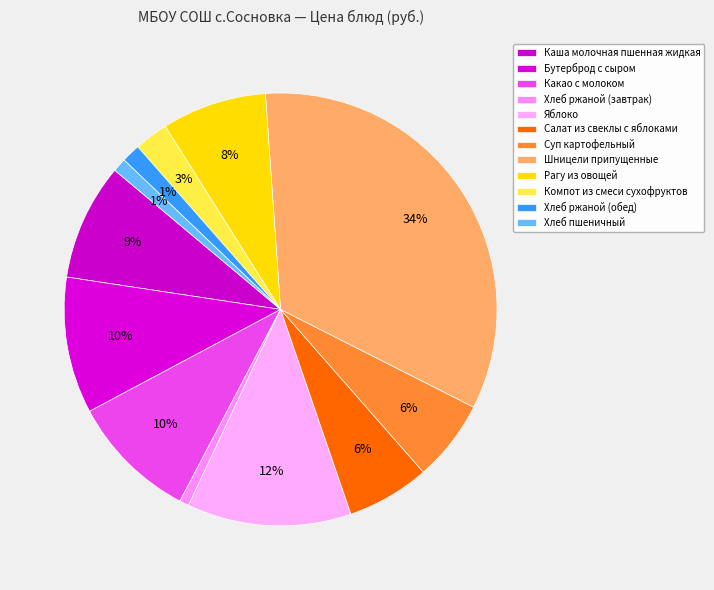

Does Бутерброд с сыром represent more than half of the total?

No